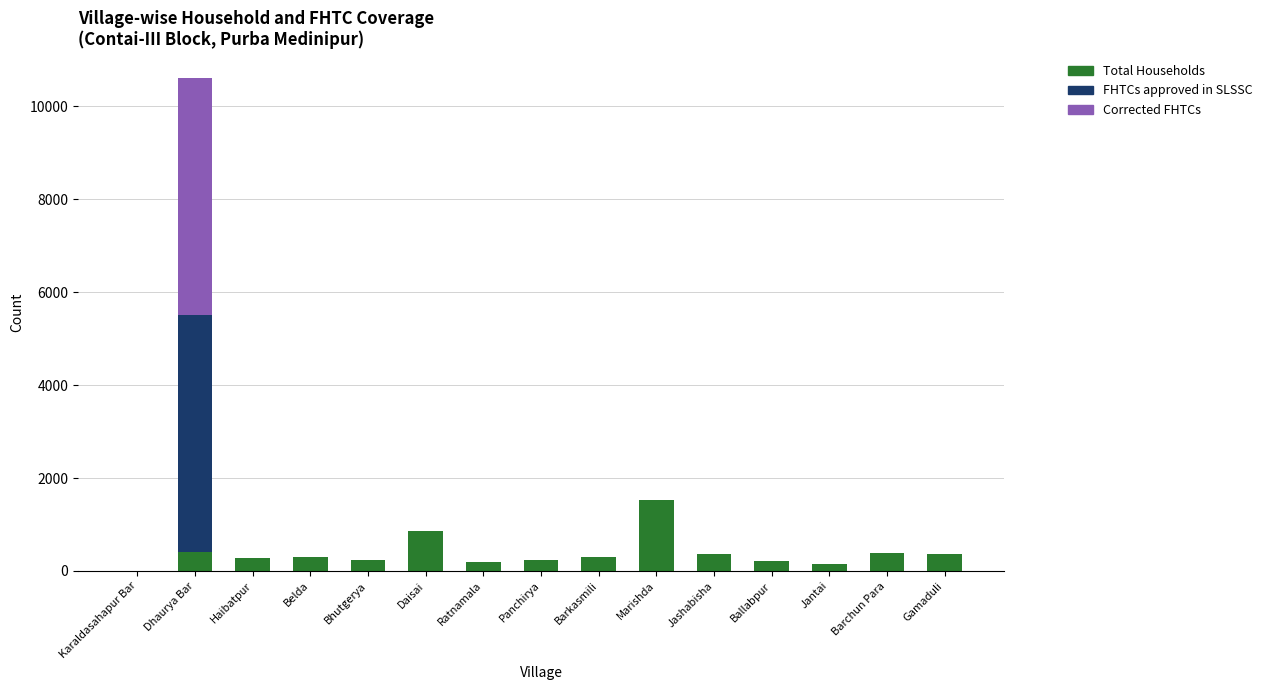

Is it true that Total Households equals 272 at Haibatpur?

True